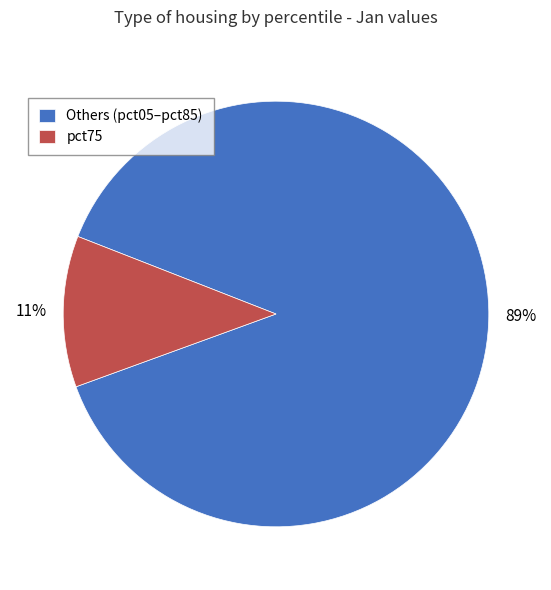

Count the number of slices in the pie.

2